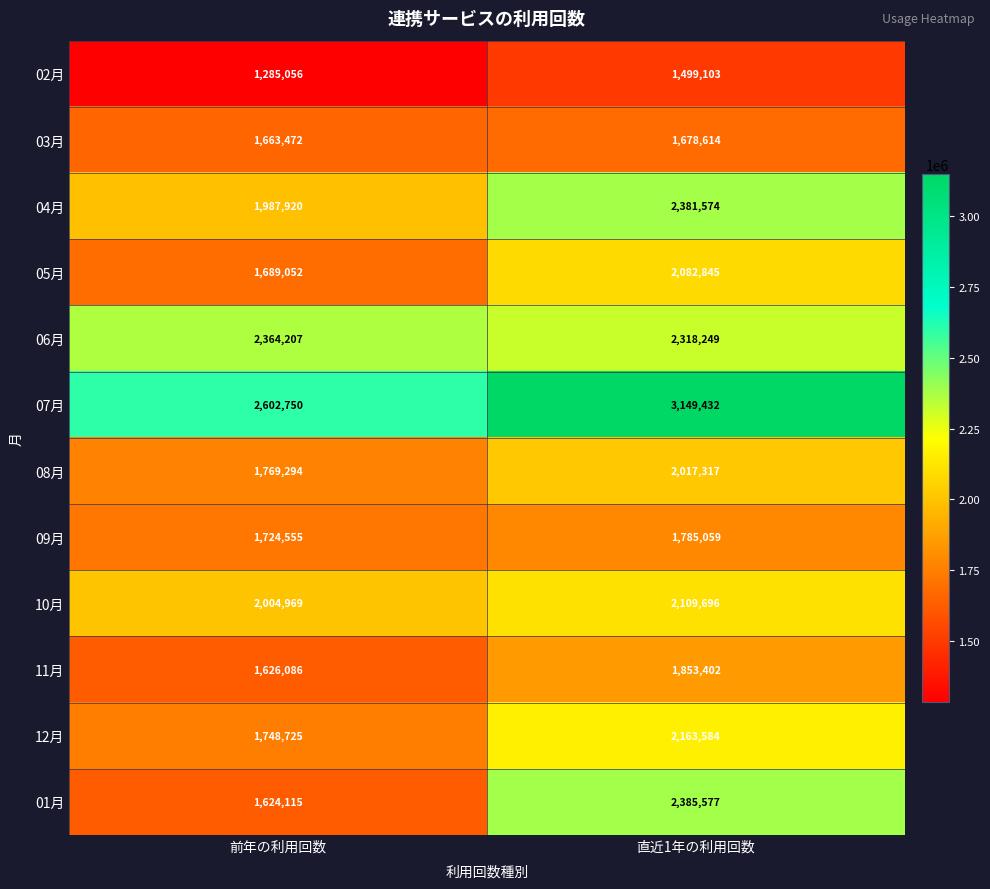

Reading left to right, extract all data points from this chart.

02月: 1285056	1499103
03月: 1663472	1678614
04月: 1987920	2381574
05月: 1689052	2082845
06月: 2364207	2318249
07月: 2602750	3149432
08月: 1769294	2017317
09月: 1724555	1785059
10月: 2004969	2109696
11月: 1626086	1853402
12月: 1748725	2163584
01月: 1624115	2385577